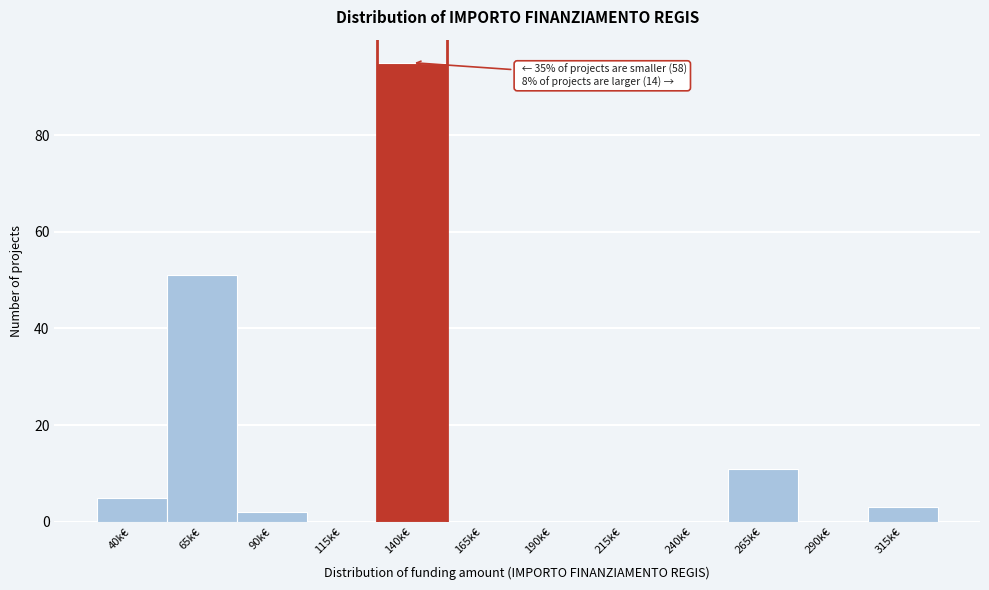

Reading left to right, transcribe all the data shown in this chart.

40k€=5	65k€=51	90k€=2	115k€=0	140k€=95	165k€=0	190k€=0	215k€=0	240k€=0	265k€=11	290k€=0	315k€=3